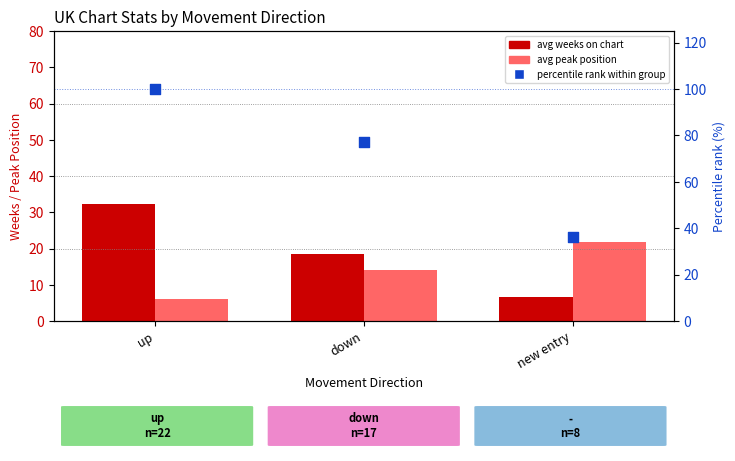

Which series has the largest total across all categories?

percentile rank within group